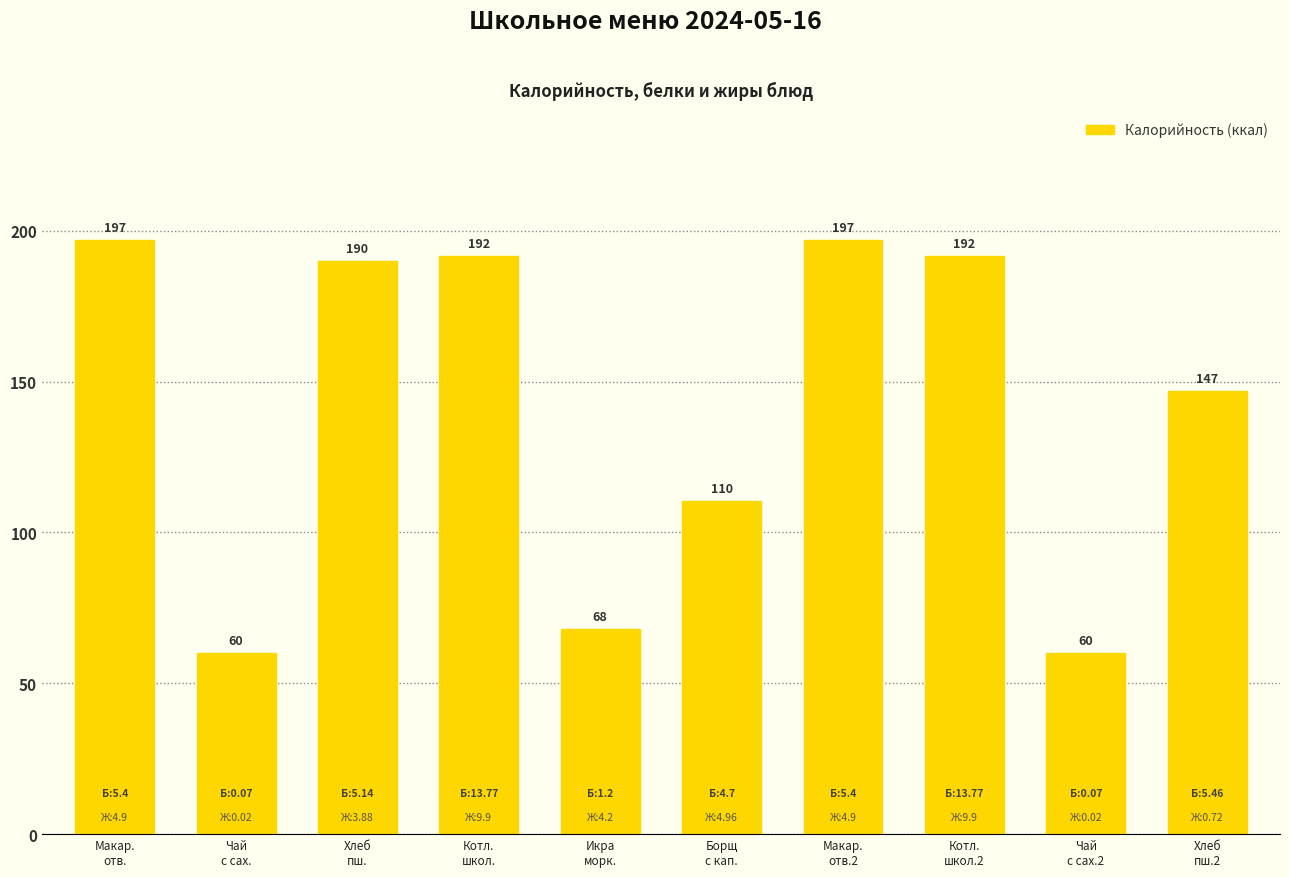

What is the label of the 7th bar from the left?

Макар.
отв.2